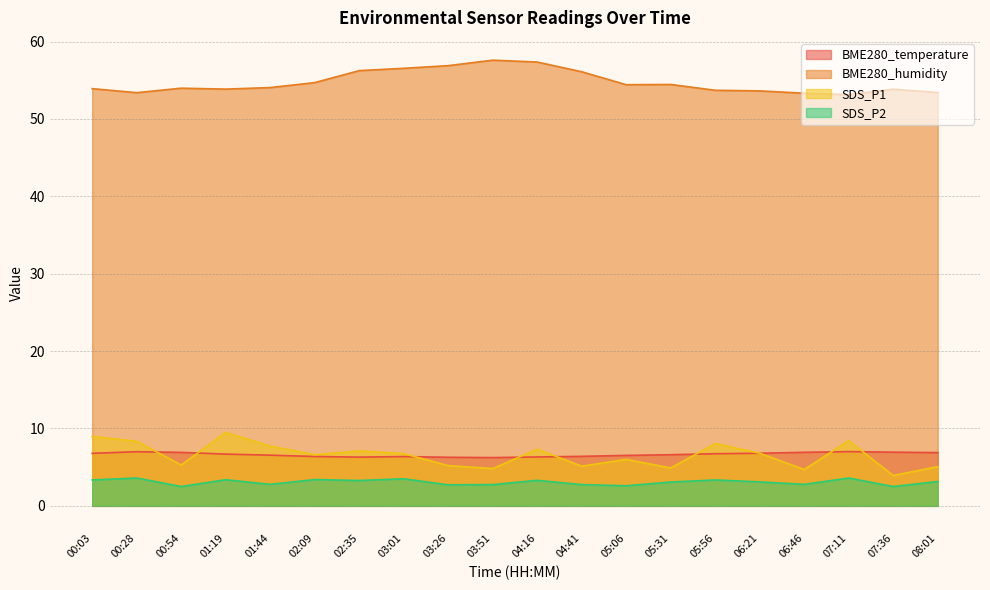

Rank the categories by BME280_temperature value from highest to lowest.

07:11, 00:28, 07:36, 06:46, 00:54, 08:01, 06:21, 00:03, 05:56, 01:19, 05:31, 01:44, 05:06, 04:41, 02:09, 03:01, 04:16, 02:35, 03:26, 03:51